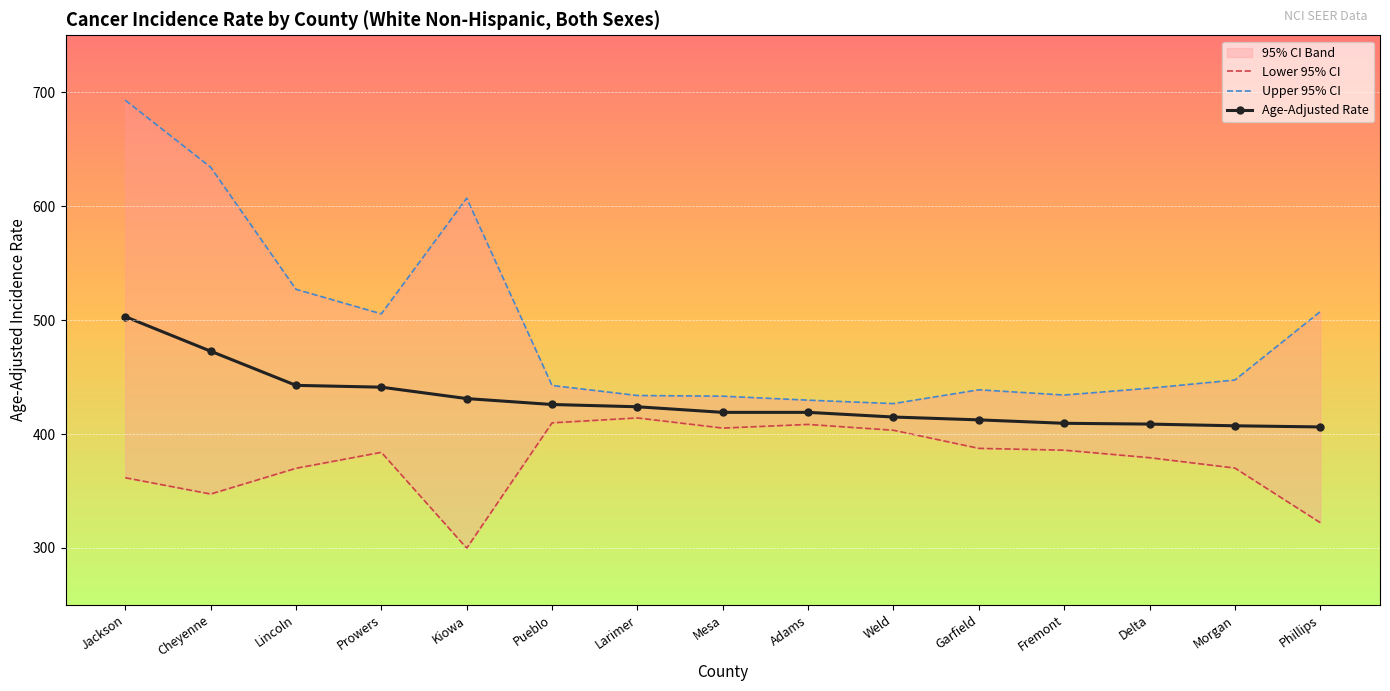

Reading left to right, what are all the values shown in this chart?

Lower 95% CI: 361.6	347.3	369.9	383.9	299.8	409.8	414.1	405.2	408.4	403.3	387.4	385.8	379.2	370.1	322.2
Upper 95% CI: 693.0	634.2	527.0	505.5	607.0	442.6	433.8	433.2	429.7	426.7	438.8	434.2	440.2	447.4	507.4
Age-Adjusted Rate: 503.0	472.7	442.7	441.1	431.1	425.9	423.9	419.0	419.0	414.9	412.4	409.4	408.7	407.2	406.2